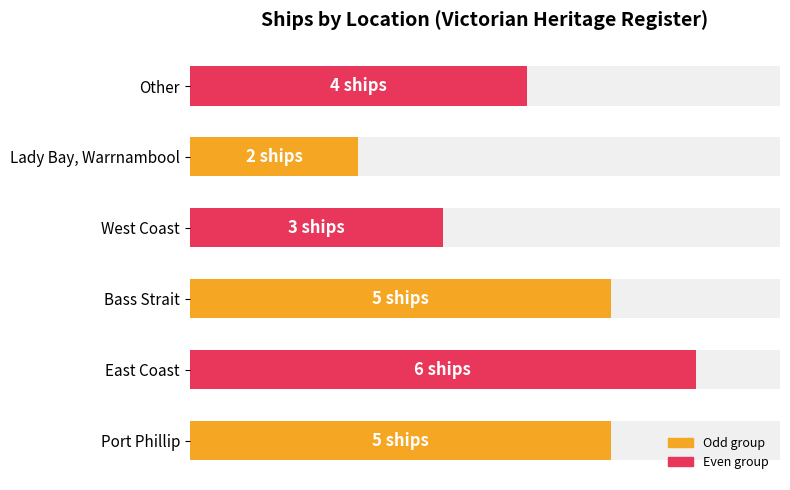

What is the value of the 1st bar from the left?

5